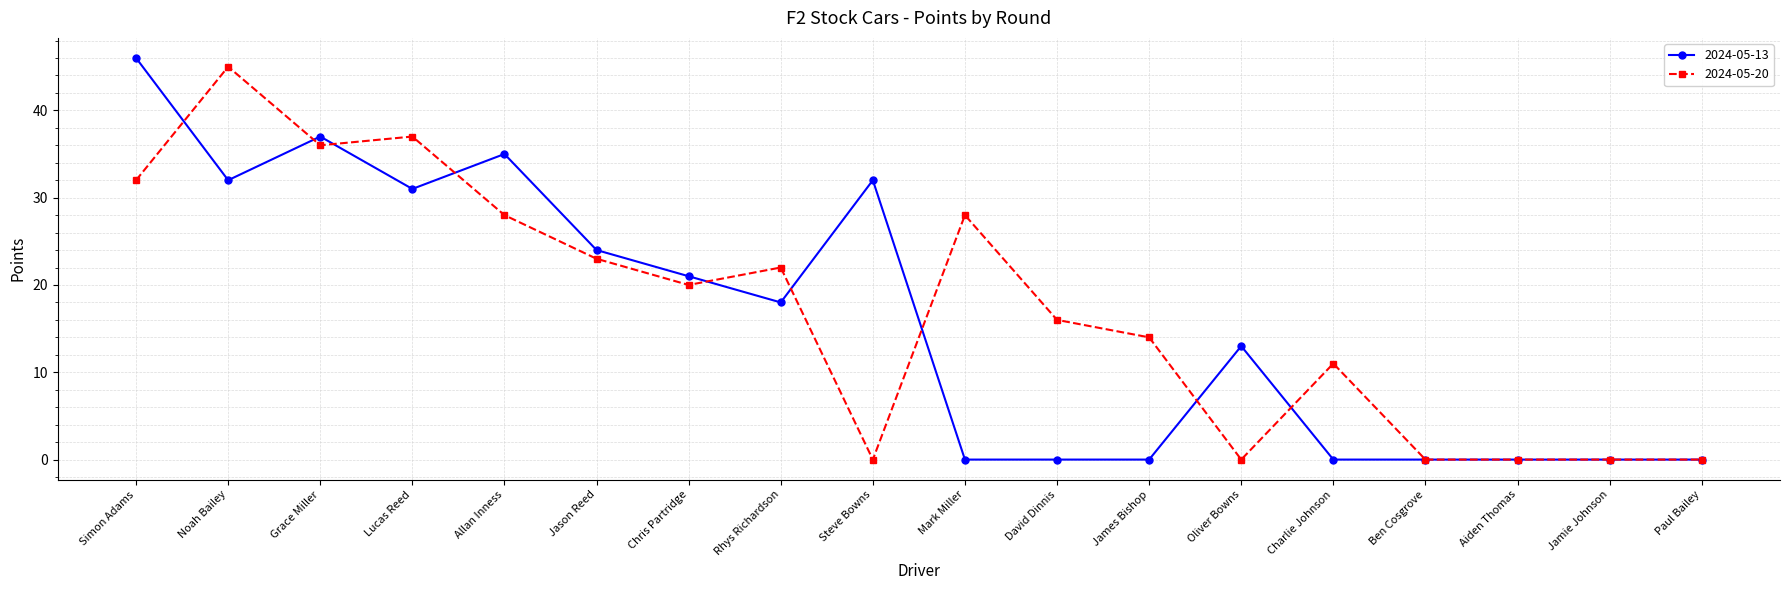

What is the difference between the maximum and minimum values in the 2024-05-20 series?

45